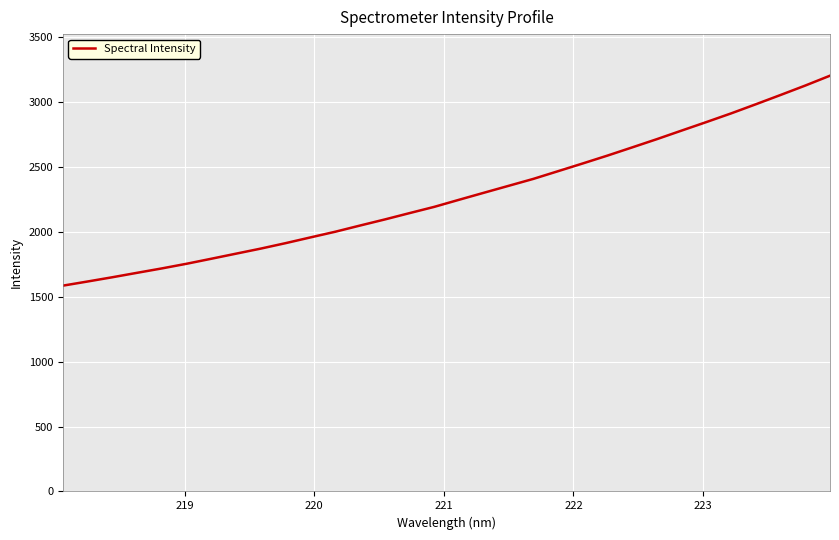

What is the smallest value displayed?

1586.0